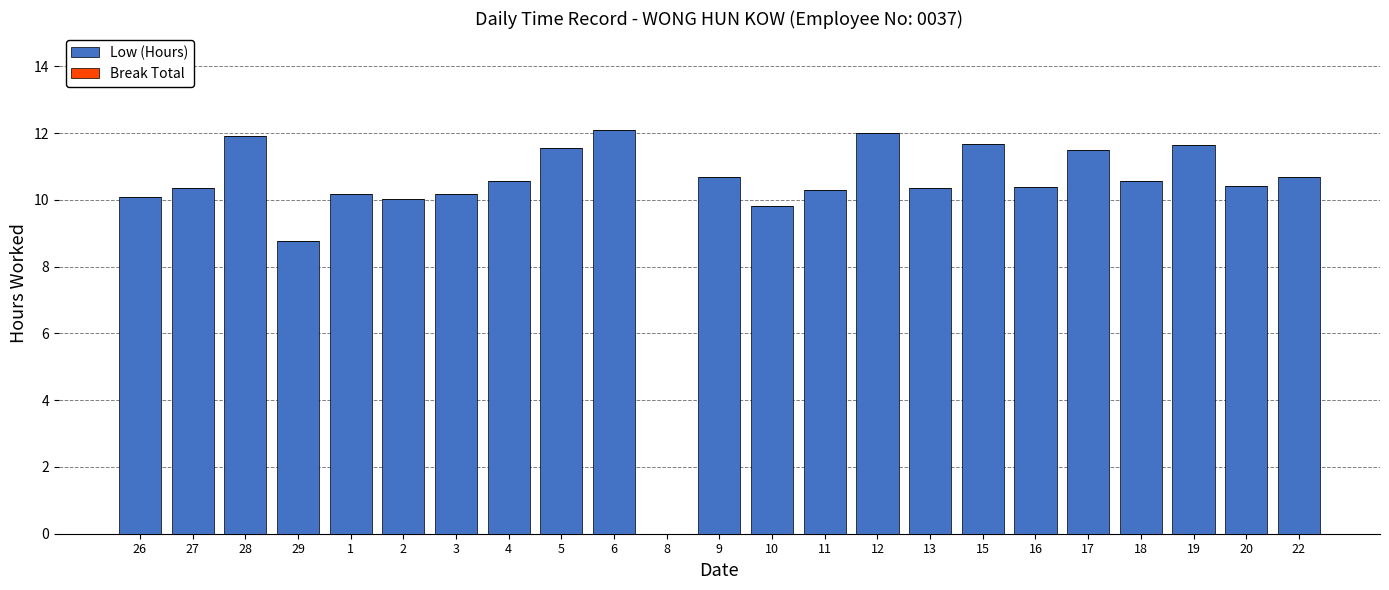

What is the maximum value shown in the chart?

12.1